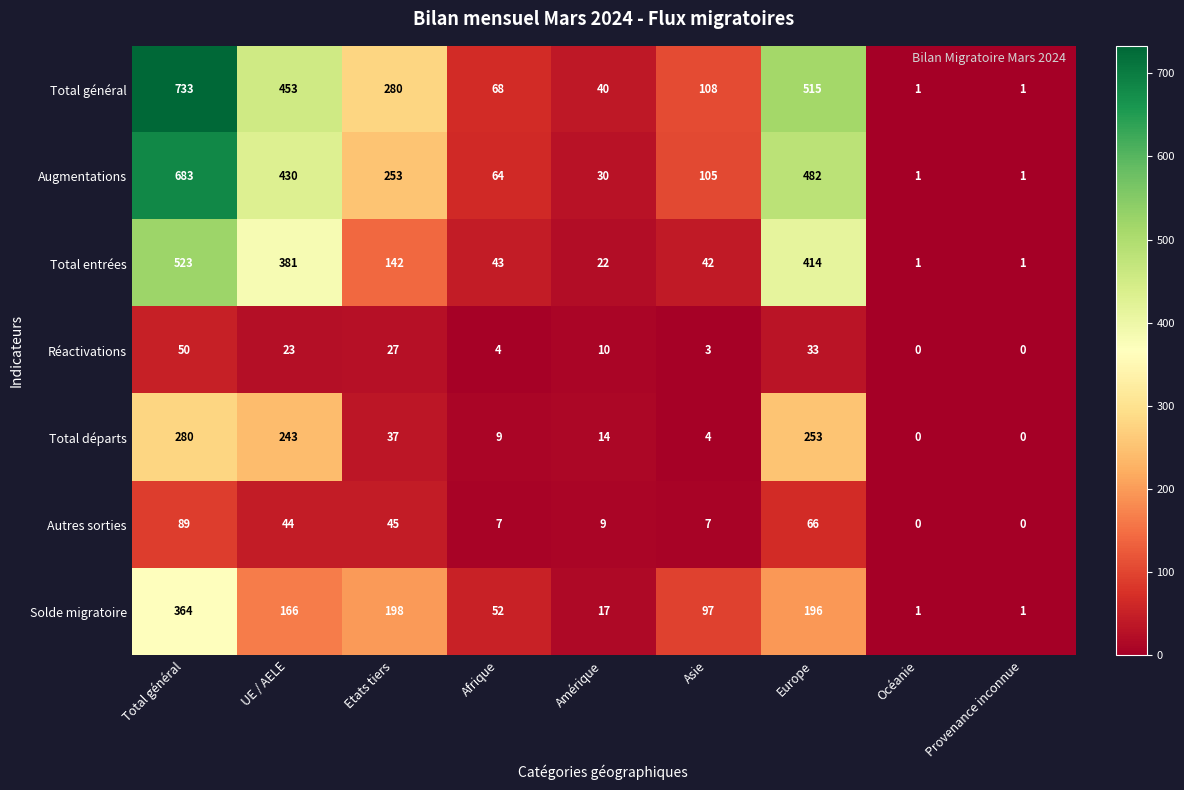

What value does the Réactivations series have at Europe?

33